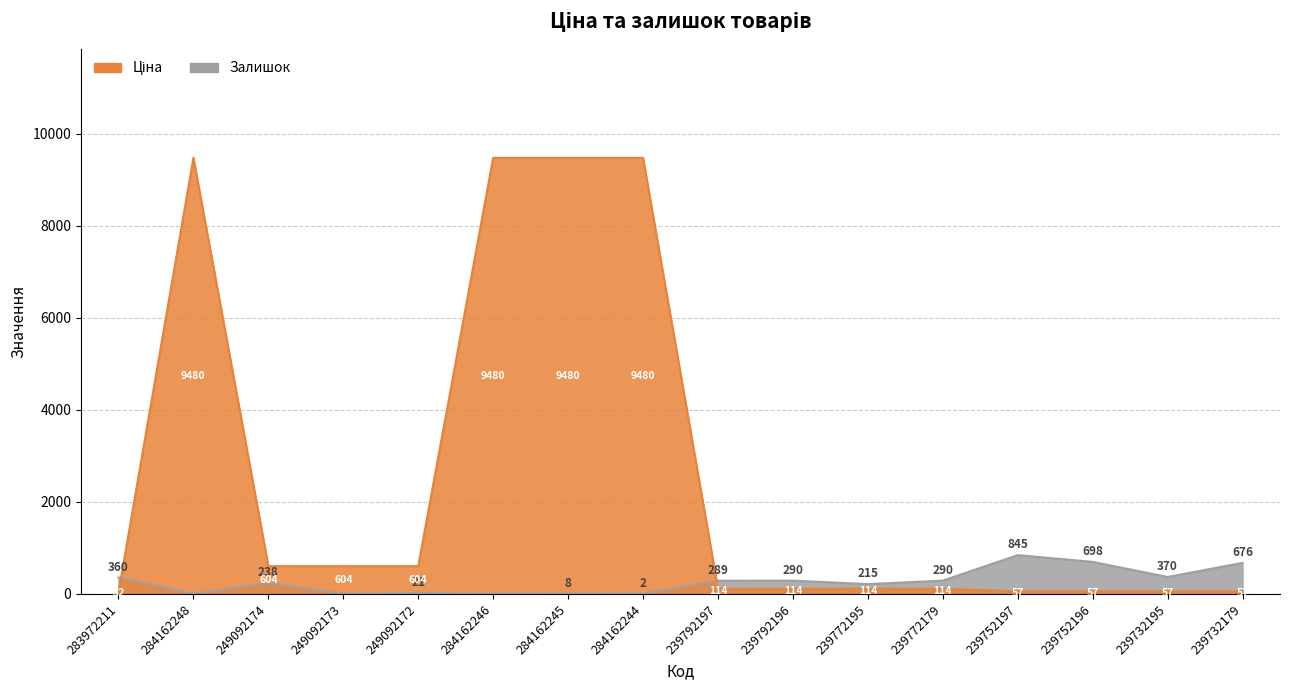

Which series has the largest range (max minus min)?

Ціна